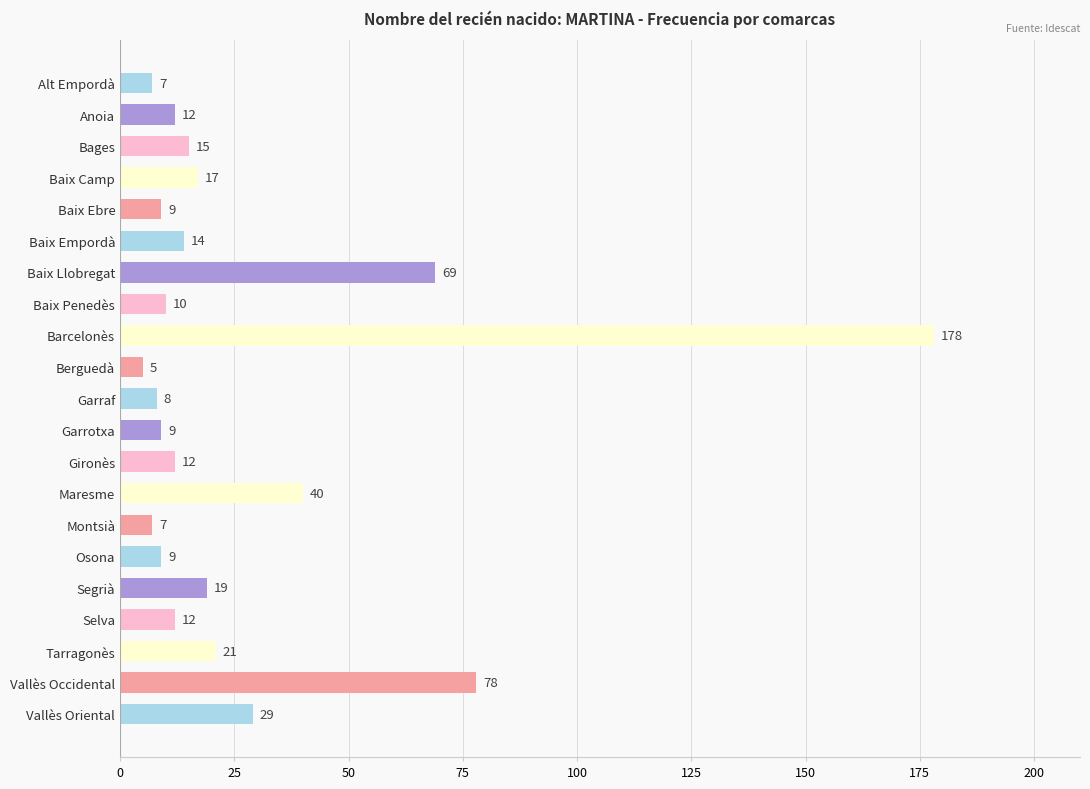

Which has a higher value, Baix Empordà or Baix Camp?

Baix Camp